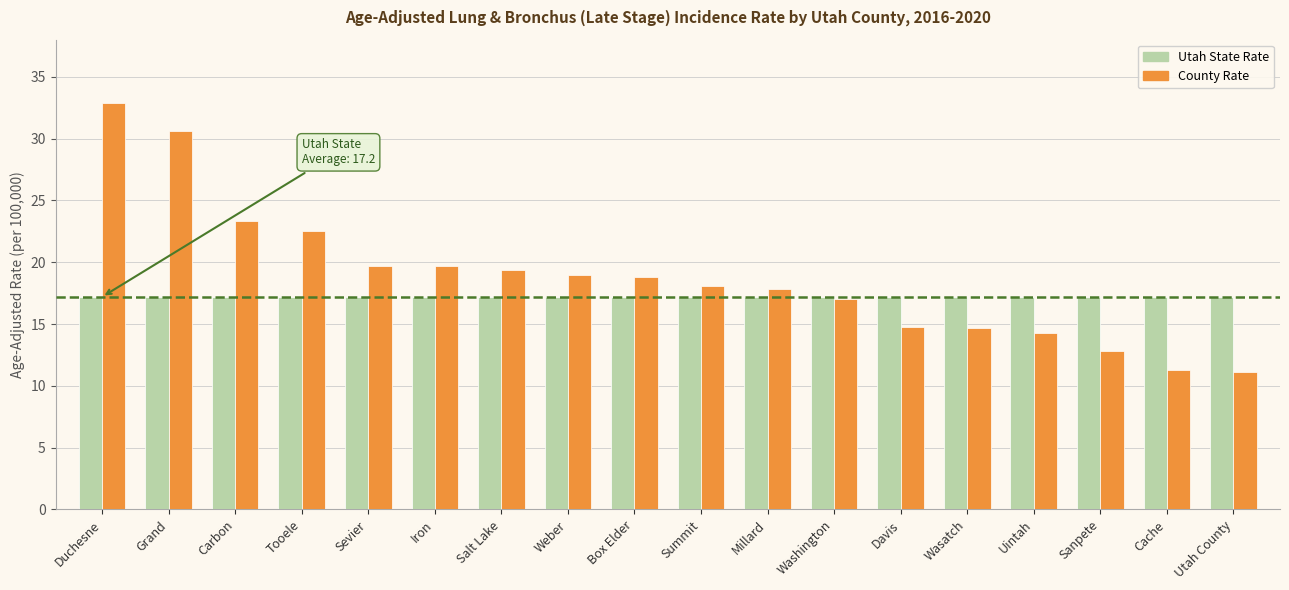

What is the minimum value for County Rate?

11.1